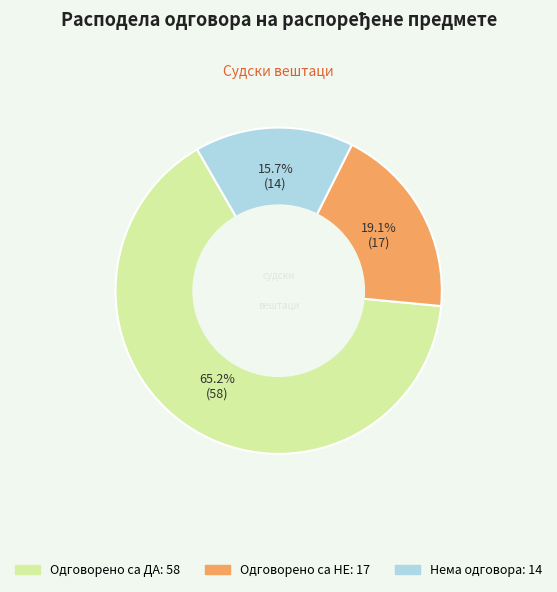

How many slices are in this pie chart?

3